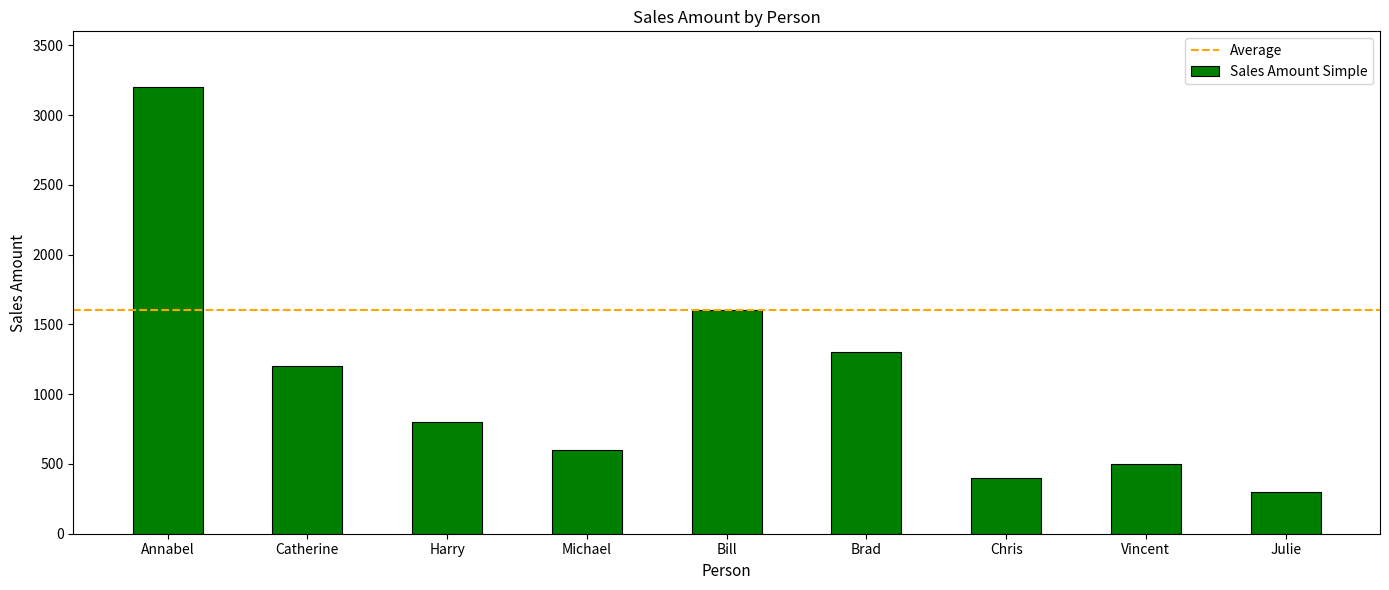

Reading right to left, what are all the values shown in this chart?

Julie=300	Vincent=500	Chris=400	Brad=1300	Bill=1600	Michael=600	Harry=800	Catherine=1200	Annabel=3200